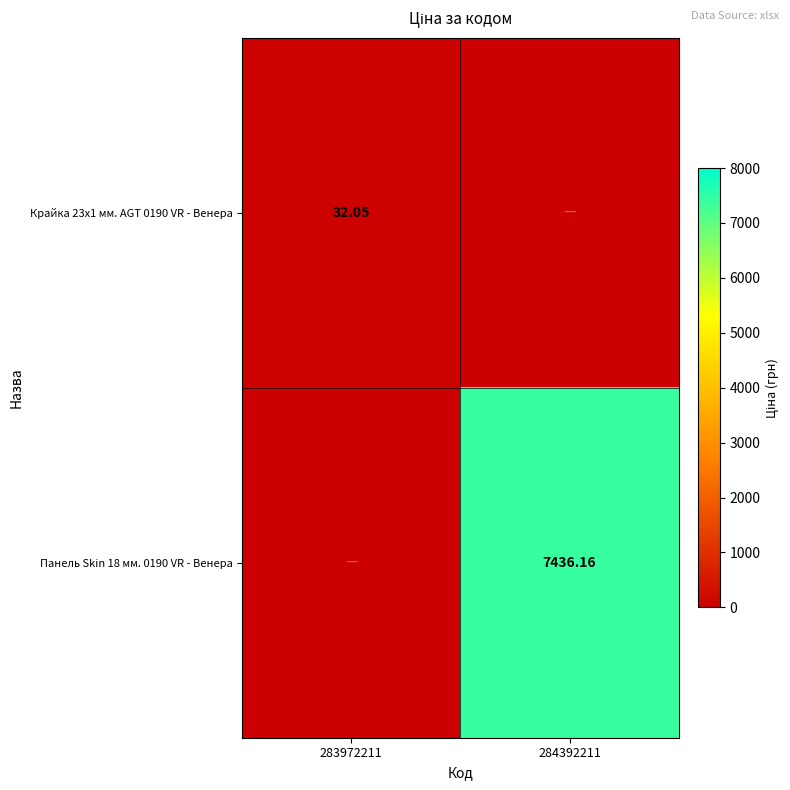

Between 284392211 and 283972211, which is larger?

283972211